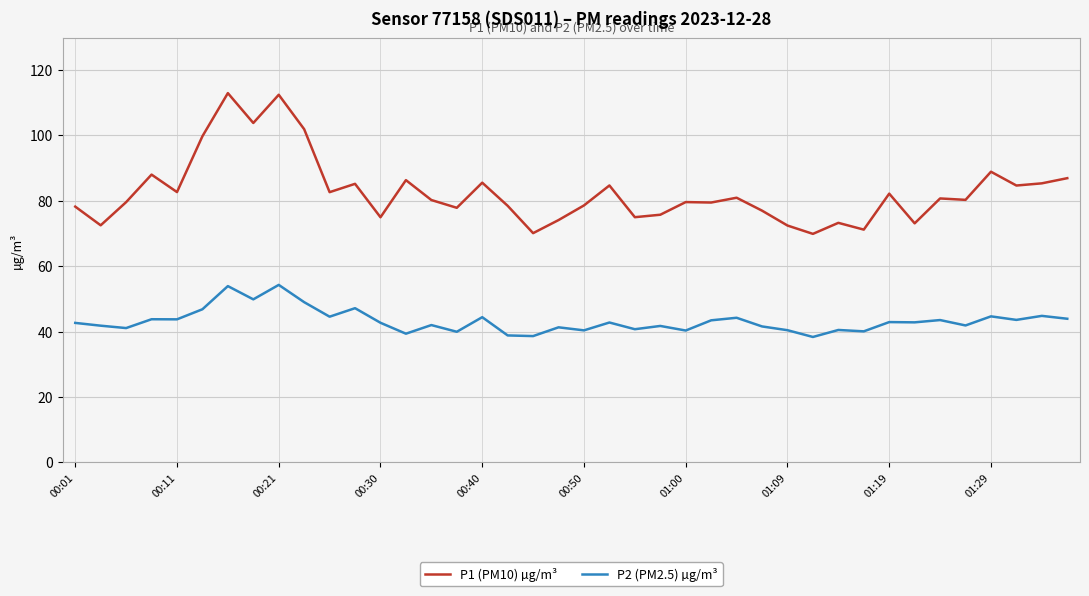

Rank the series by their average value, from highest to lowest.

P1 (PM10) µg/m³, P2 (PM2.5) µg/m³